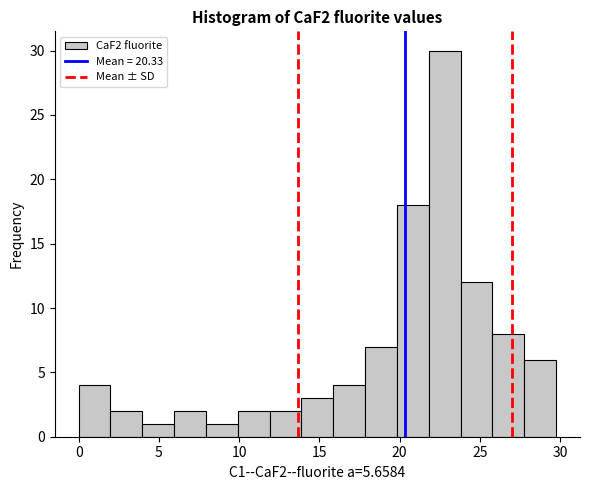

Read against the x-axis, roughly where is the centre of the tallest bar?

23.0